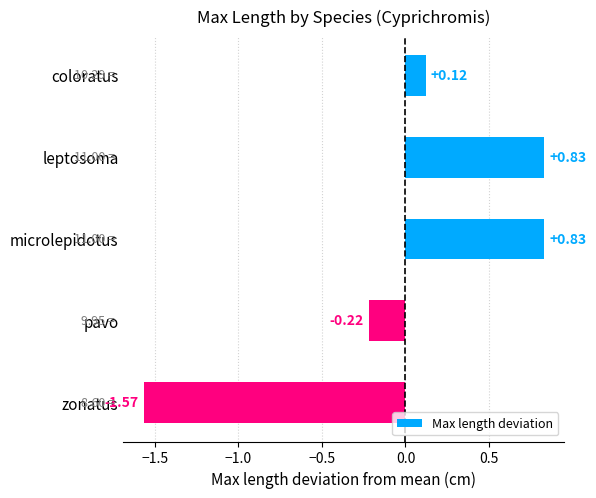

Which has a higher value, pavo or coloratus?

coloratus